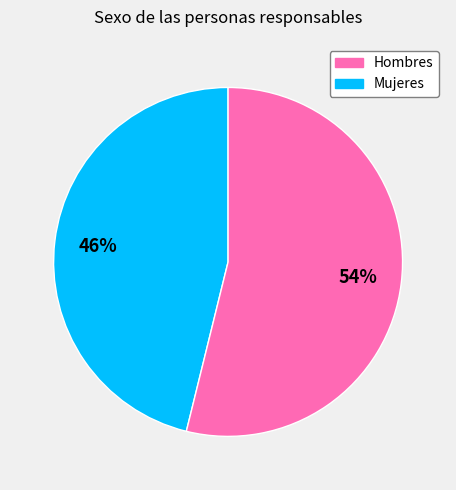

To the nearest percent, what is the average slice percentage?

50%